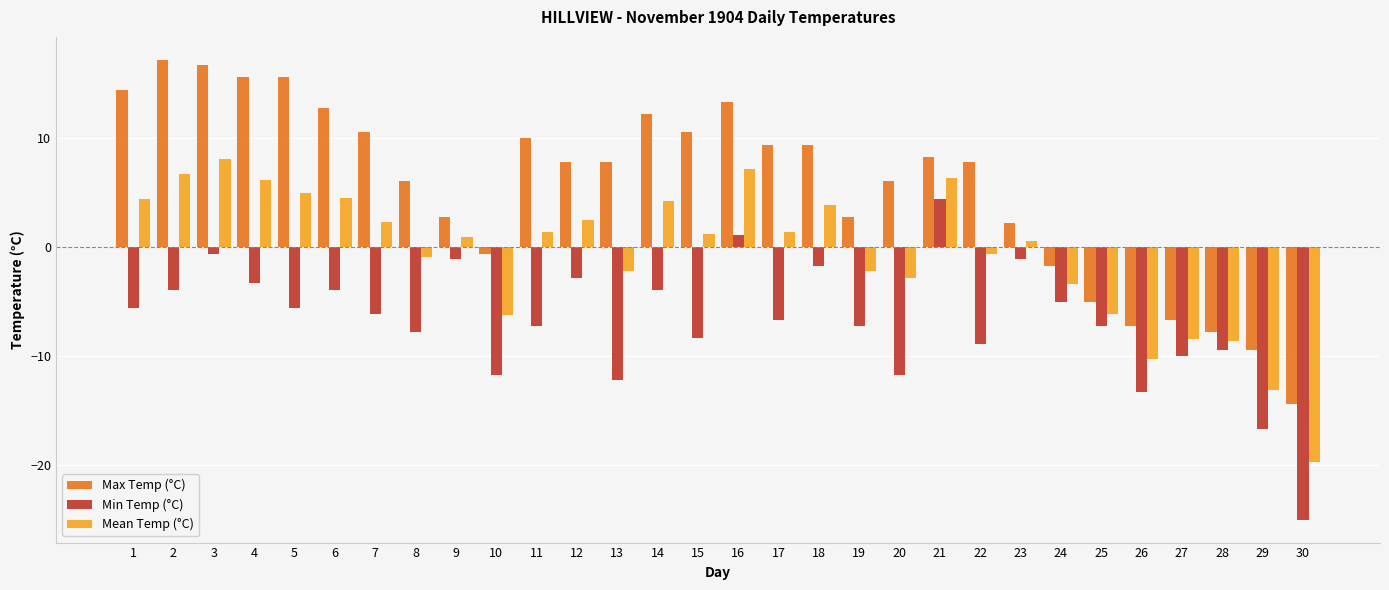

What is the value of the Mean Temp (°C) bar at the 5th from the left?

5.0